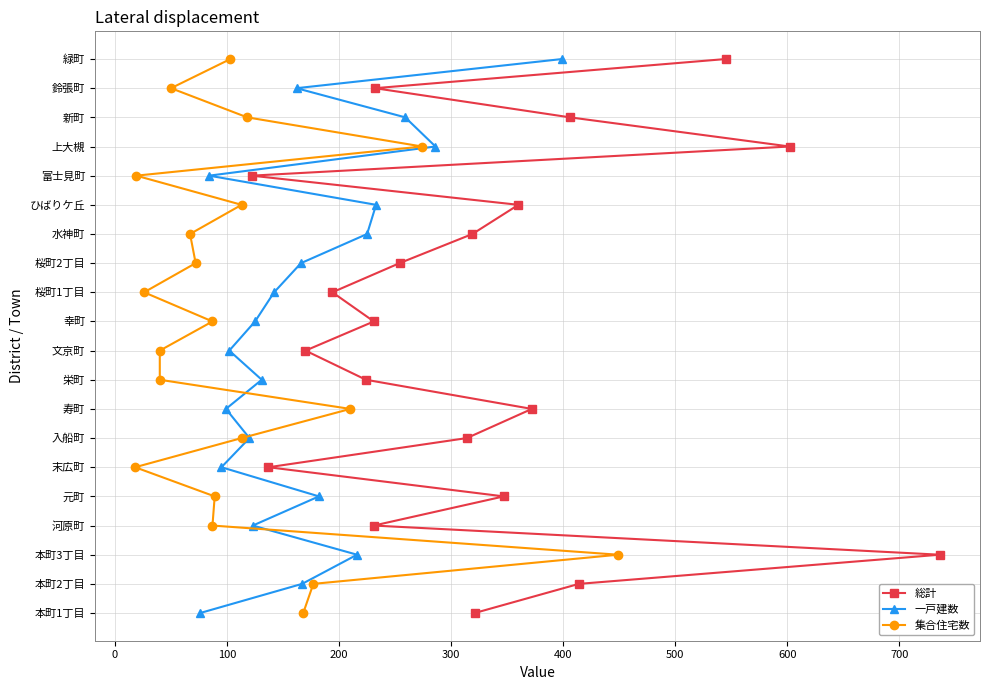

What are all the series names shown in the legend?

総計, 一戸建数, 集合住宅数